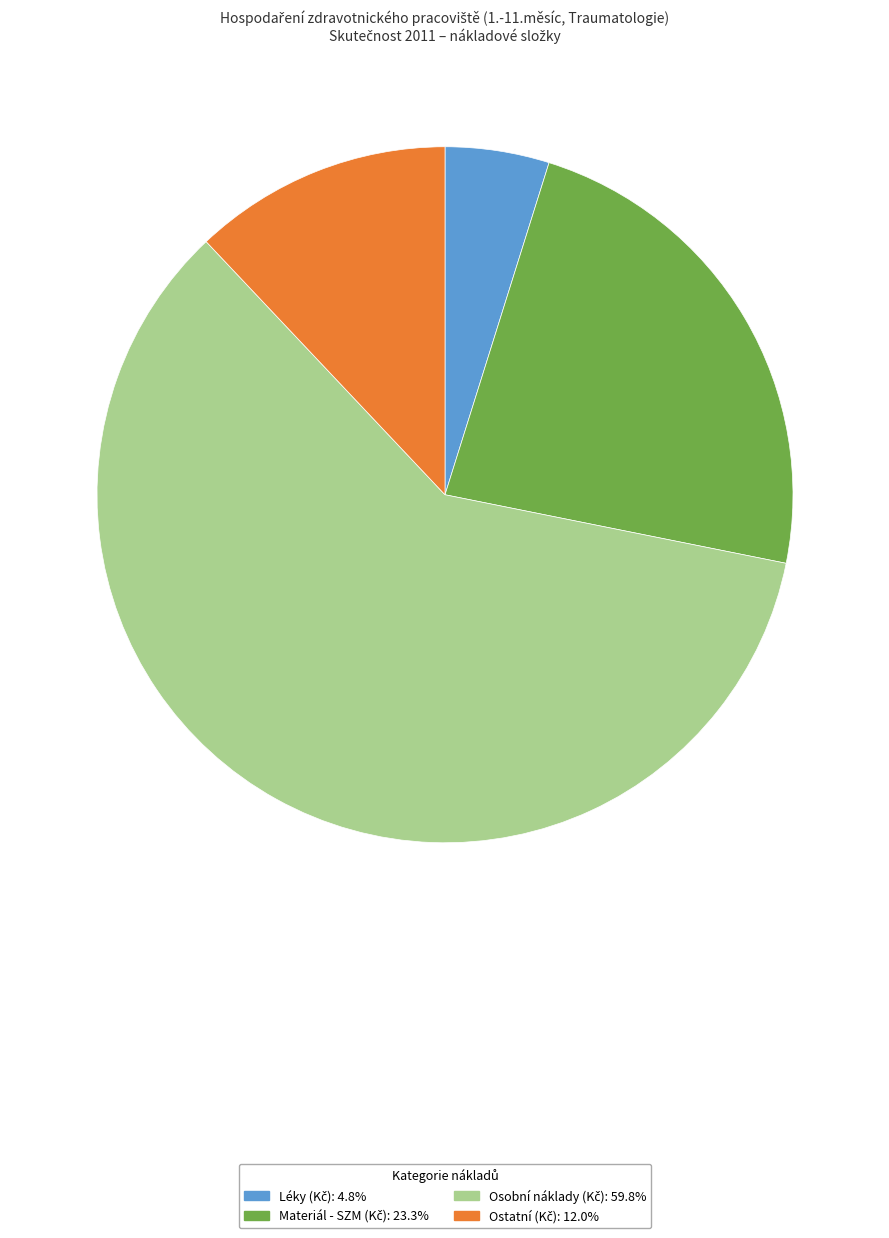

Count the number of slices in the pie.

4